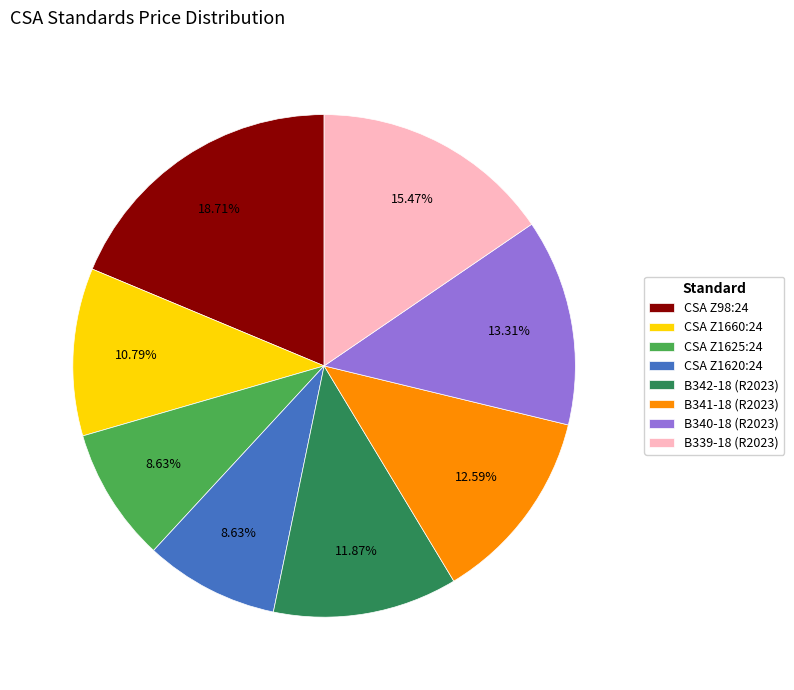

To the nearest percent, what is the difference between the largest and smallest slice percentages?

10%